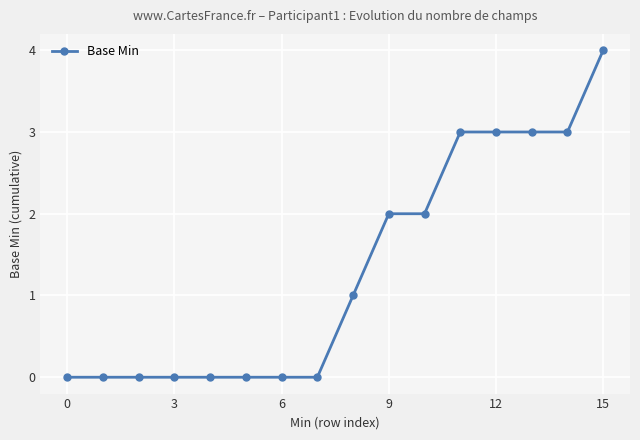

What is the maximum value shown in the chart?

4